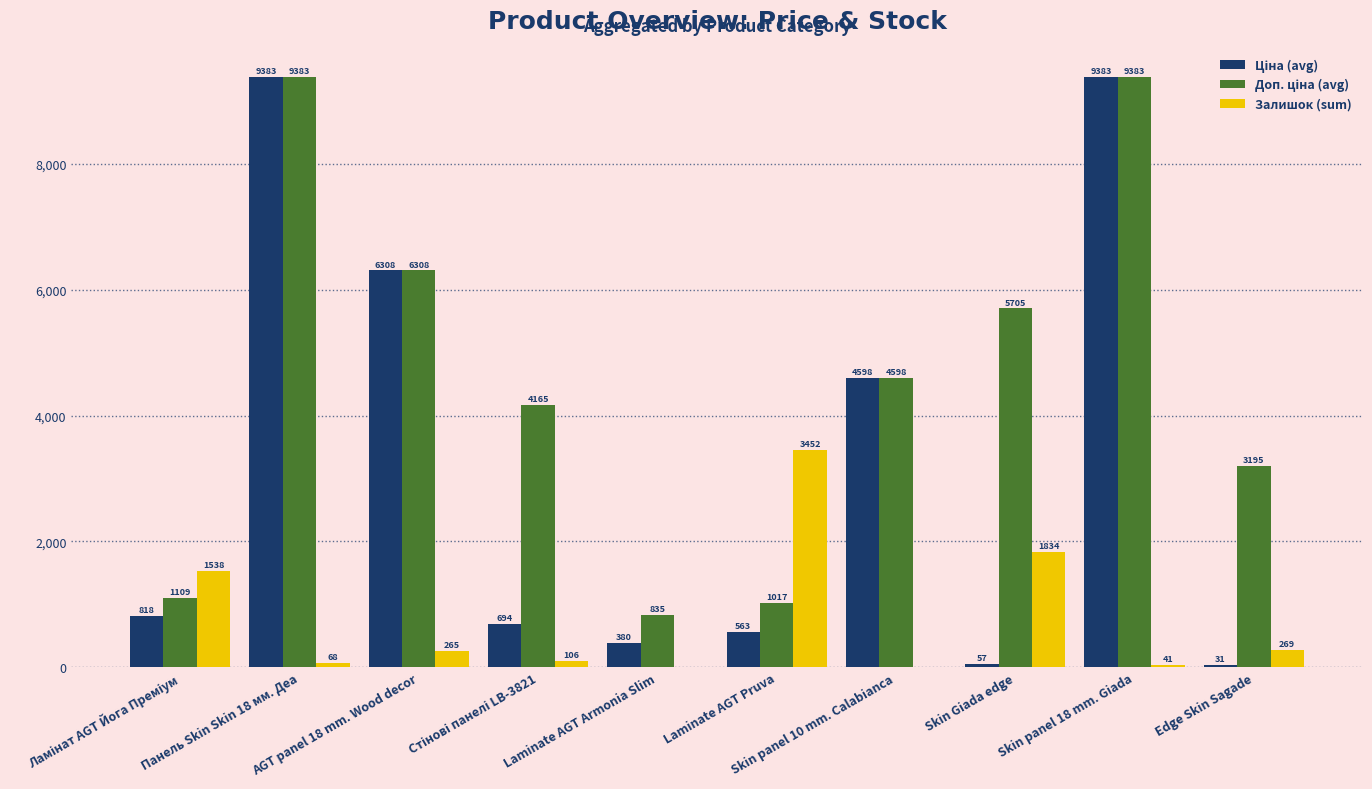

What is the sum of all Залишок (sum) values?

7573.0